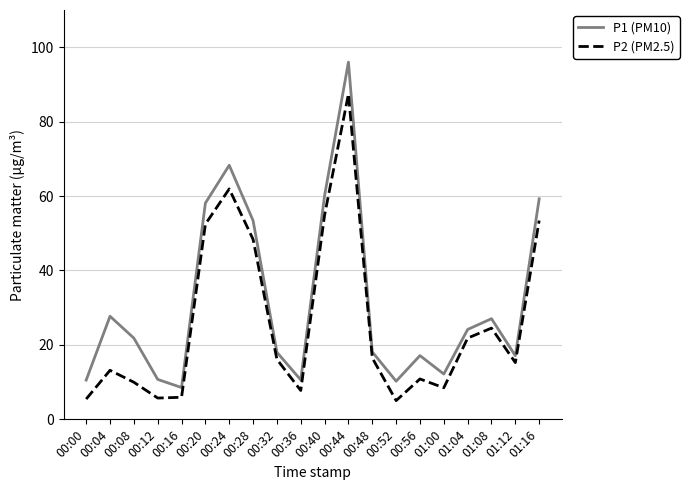

At which label does P1 (PM10) first exceed 21?

00:04